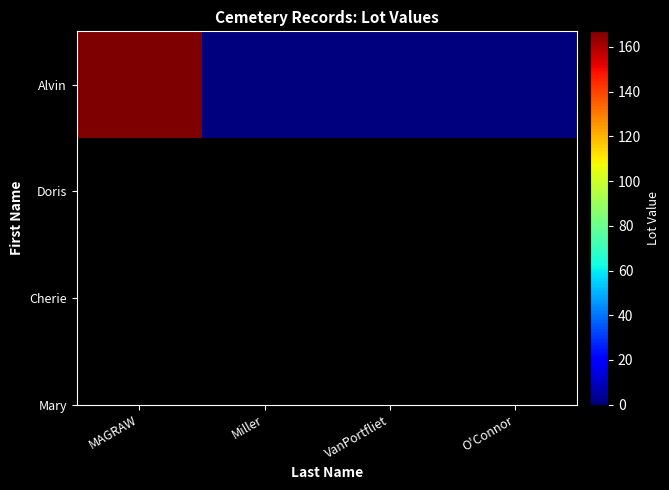

Rank the categories by value from lowest to highest.

Miller, VanPortfliet, O'Connor, MAGRAW